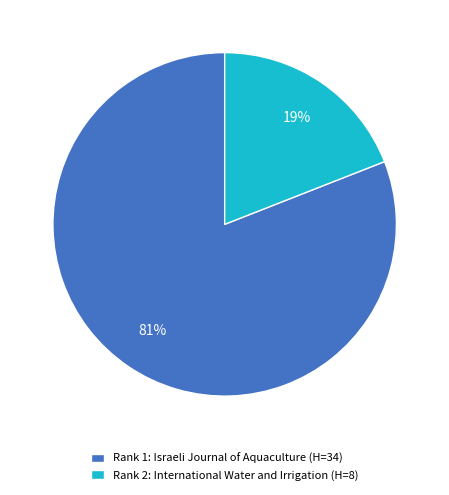

To the nearest percent, what is the difference between the largest and smallest slice percentages?

62%